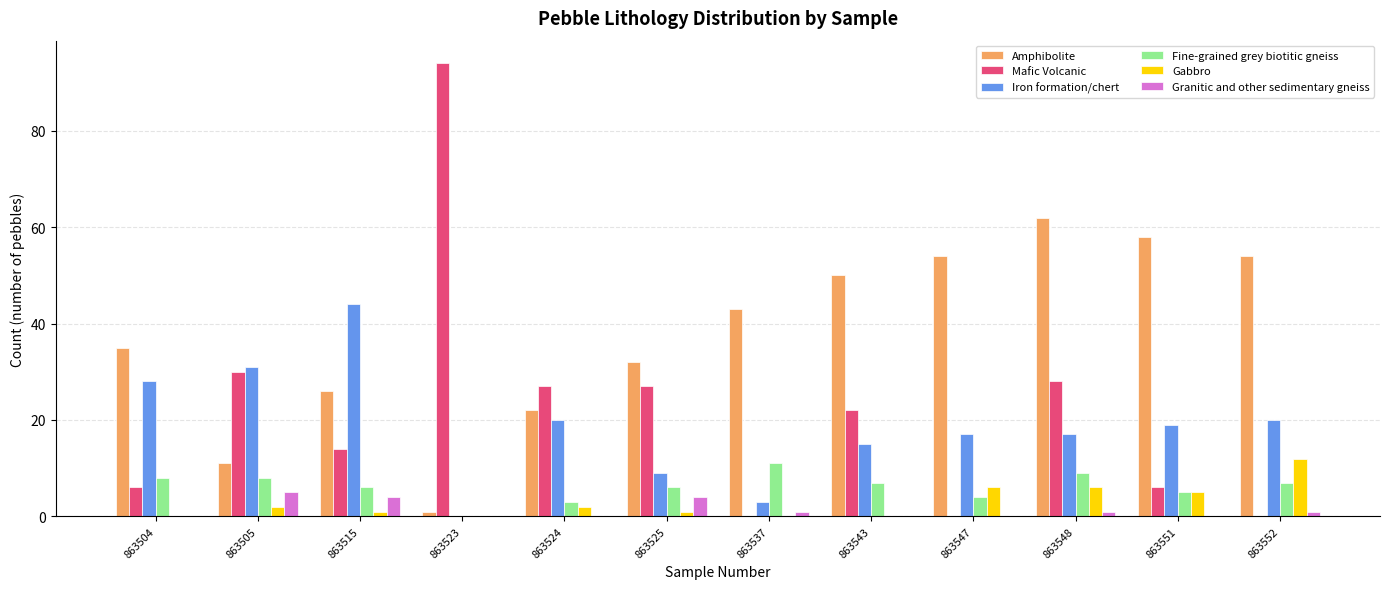

Does the chart contain stacked bars?

No